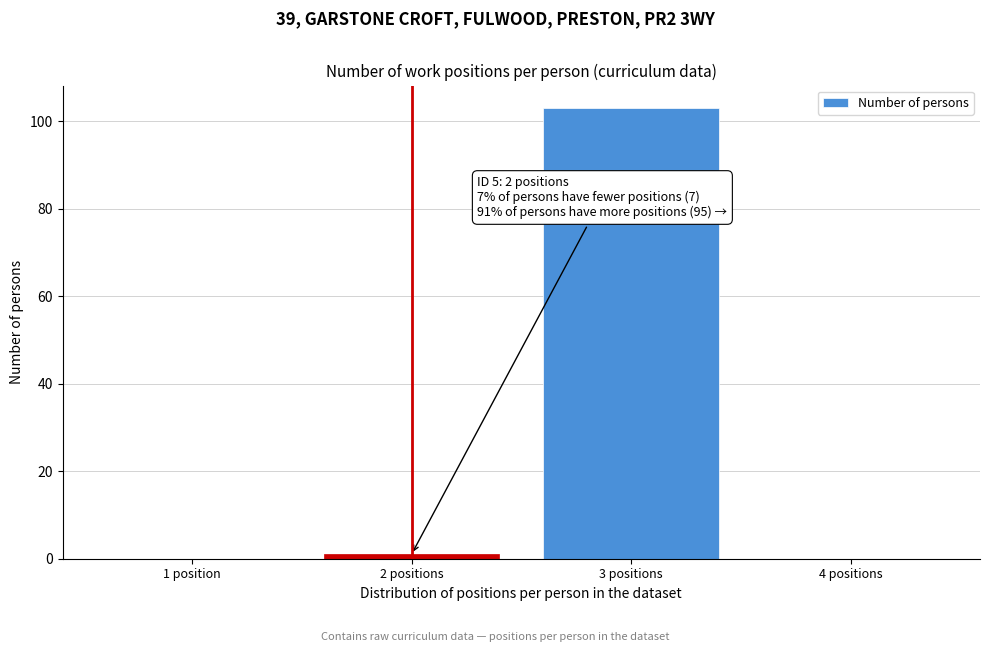

Reading left to right, transcribe all the data shown in this chart.

1 position=0	2 positions=1	3 positions=103	4 positions=0